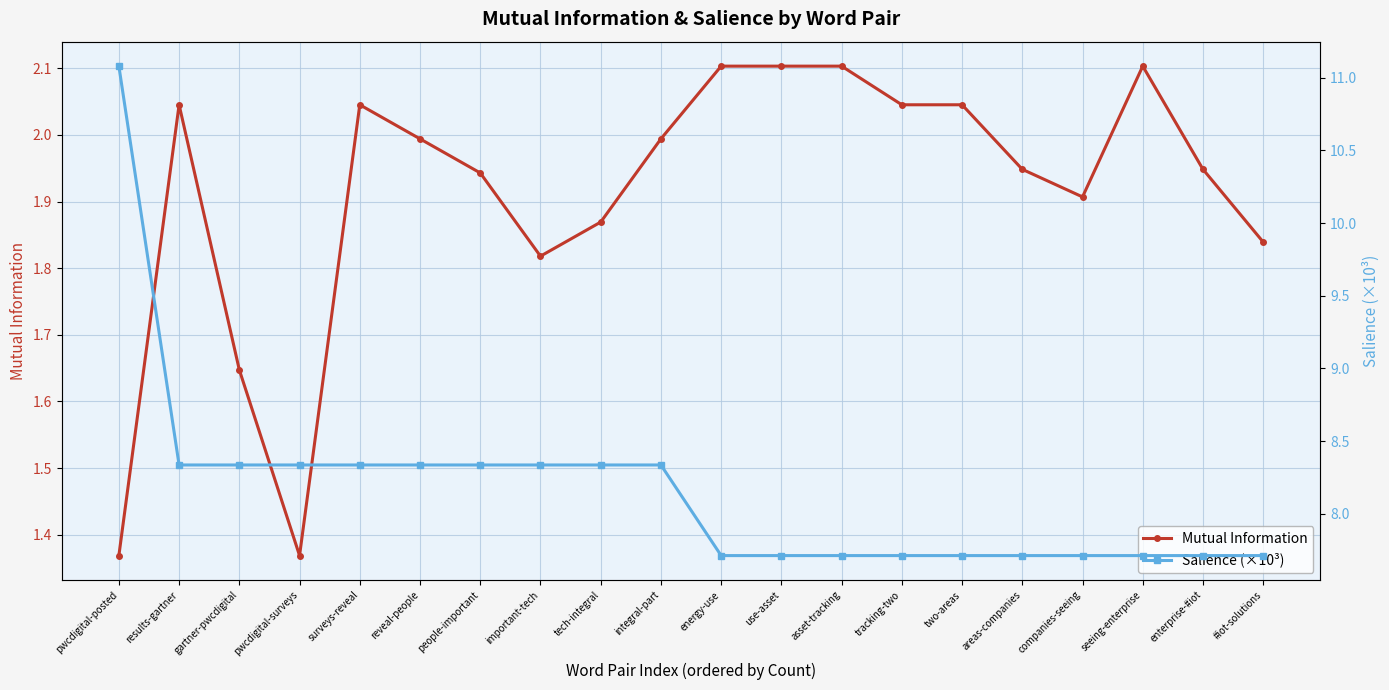

Rank the categories by Mutual Information value from lowest to highest.

pwcdigital-posted, pwcdigital-surveys, gartner-pwcdigital, important-tech, #iot-solutions, tech-integral, companies-seeing, people-important, areas-companies, enterprise-#iot, reveal-people, integral-part, results-gartner, surveys-reveal, tracking-two, two-areas, energy-use, use-asset, asset-tracking, seeing-enterprise